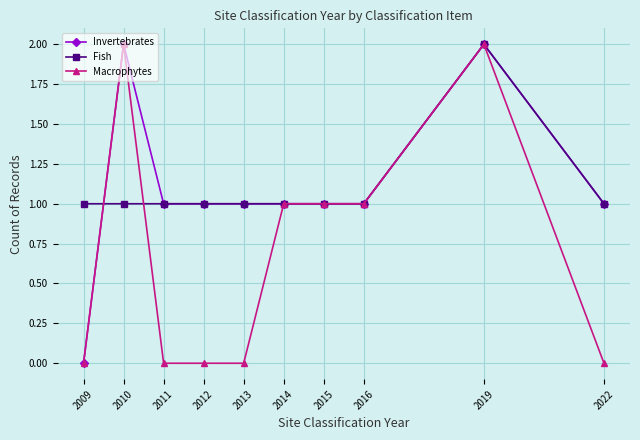

Is it true that Macrophytes equals -1 at 2009?

False